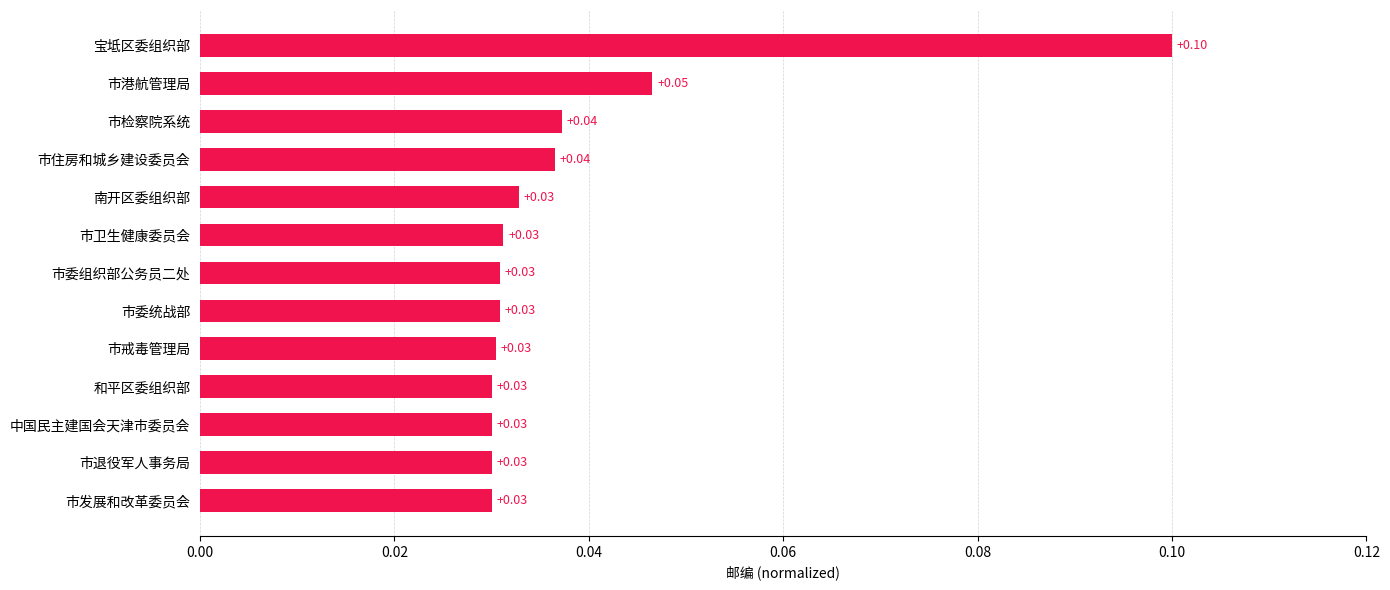

Which has a higher value, 南开区委组织部 or 市检察院系统?

市检察院系统